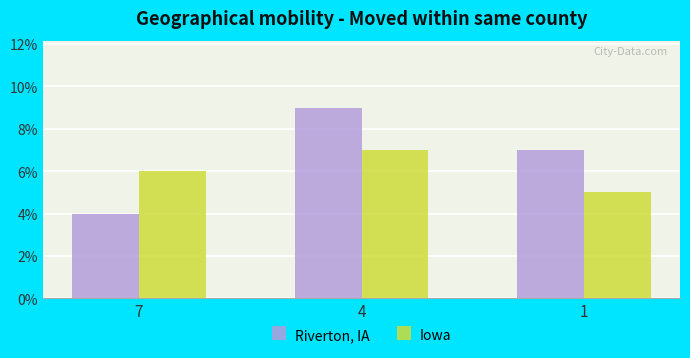

Reading left to right, extract all data points from this chart.

Riverton, IA: 4	9	7
Iowa: 6	7	5